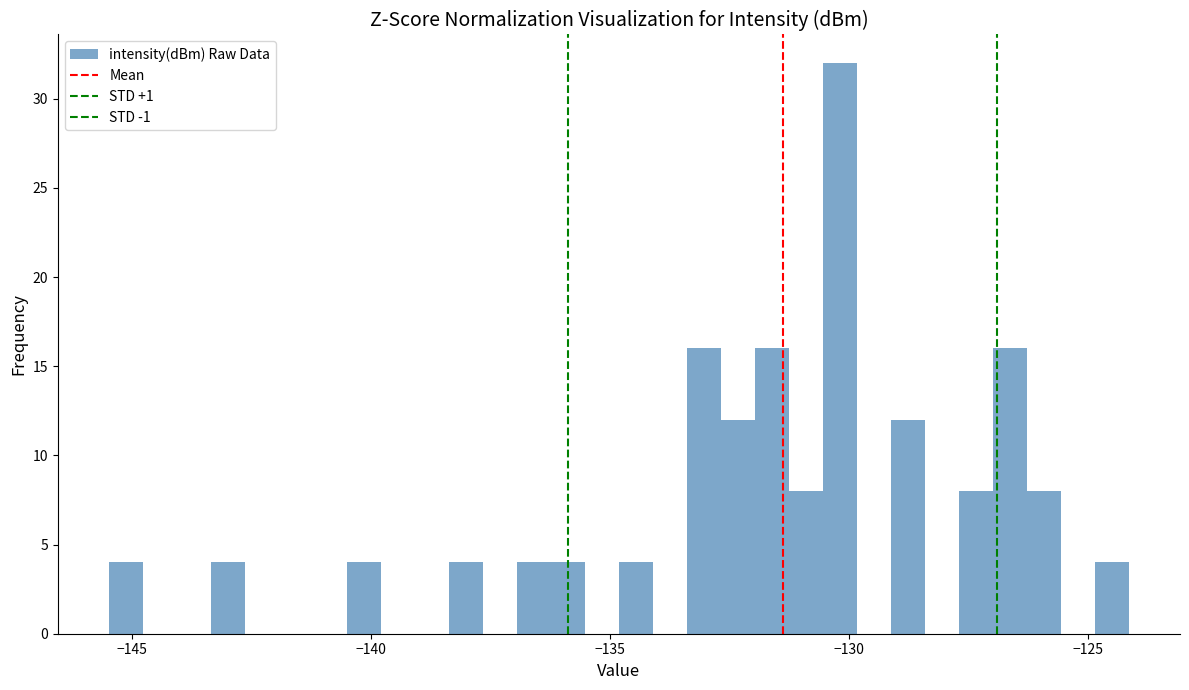

Read against the x-axis, roughly where is the centre of the tallest bar?

-130.0